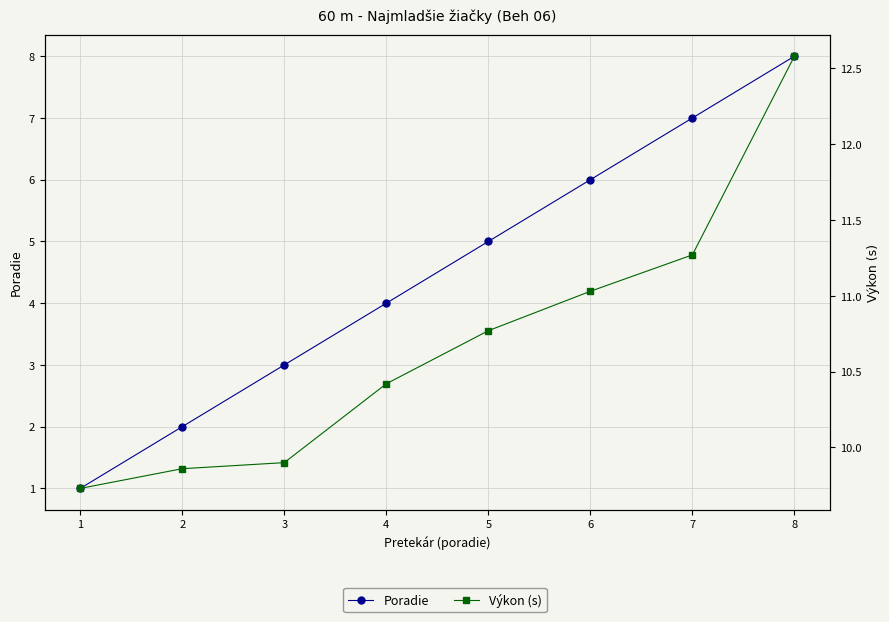

Reading right to left, transcribe all the data shown in this chart.

Poradie: 8=8.0	7=7.0	6=6.0	5=5.0	4=4.0	3=3.0	2=2.0	1=1.0
Výkon (s): 8=12.6	7=11.3	6=11.0	5=10.8	4=10.4	3=9.9	2=9.9	1=9.7